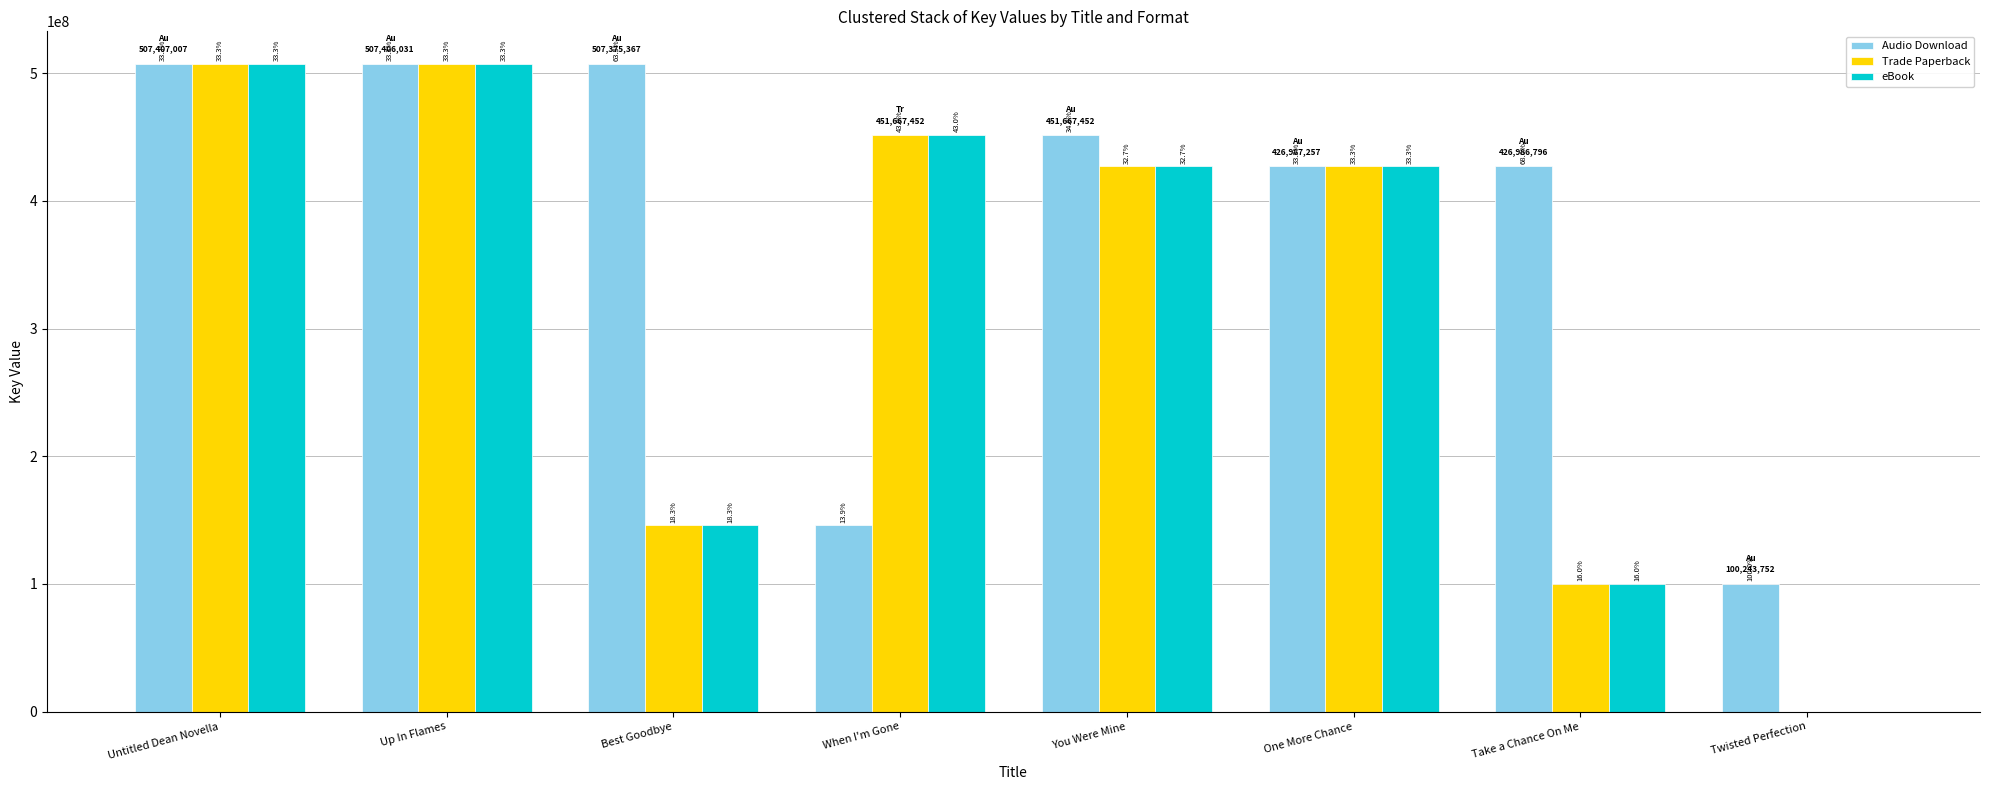

What is the sum of all eBook values?

2566570946